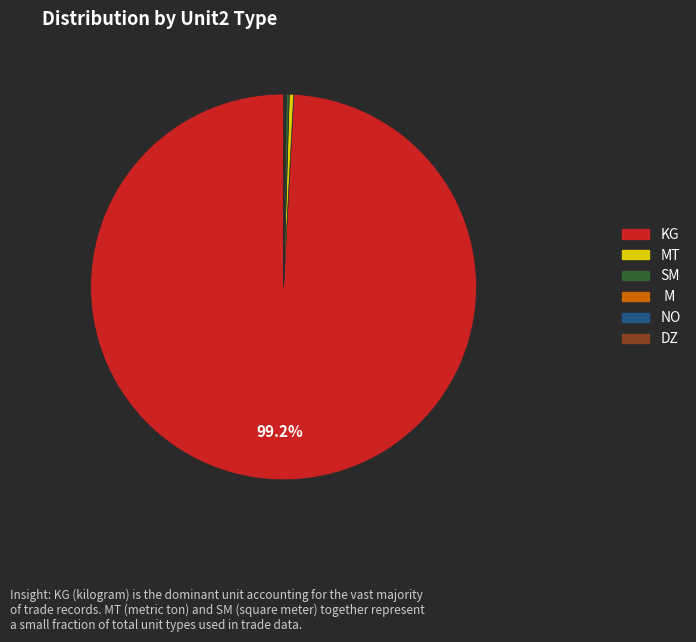

Is there a majority slice in this chart?

Yes